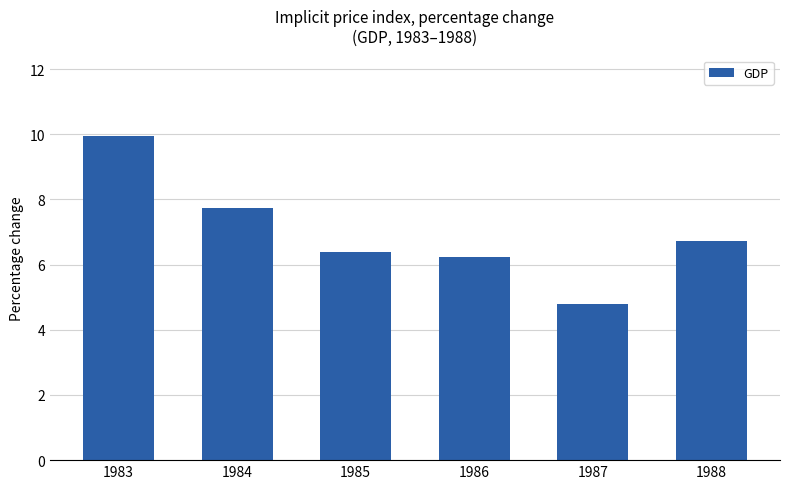

Which category has the highest value across all series?

1983